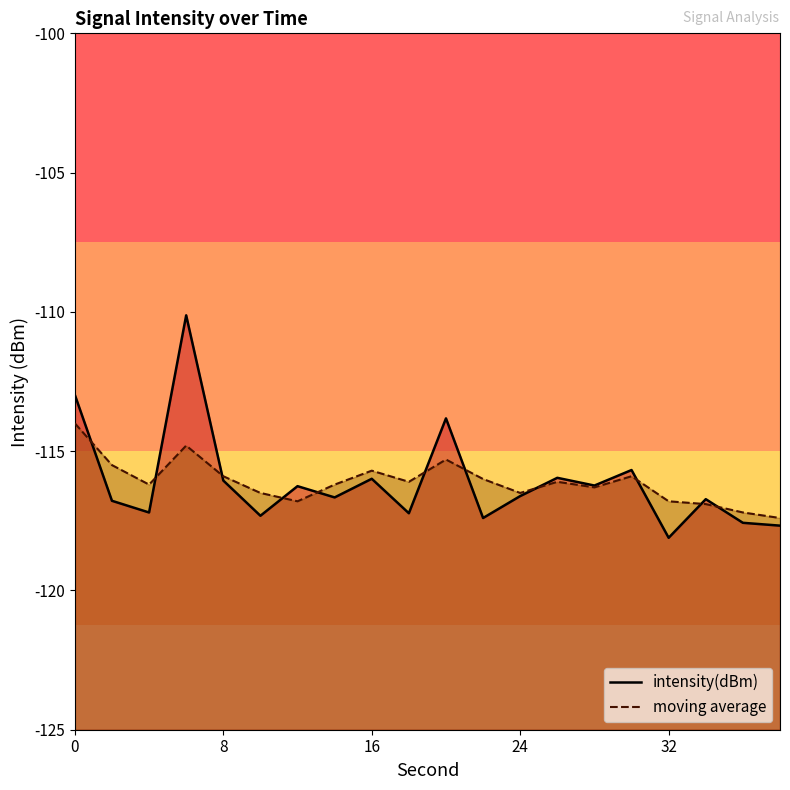

What is the sum of the intensity(dBm) values at 2 and 14?

-233.4